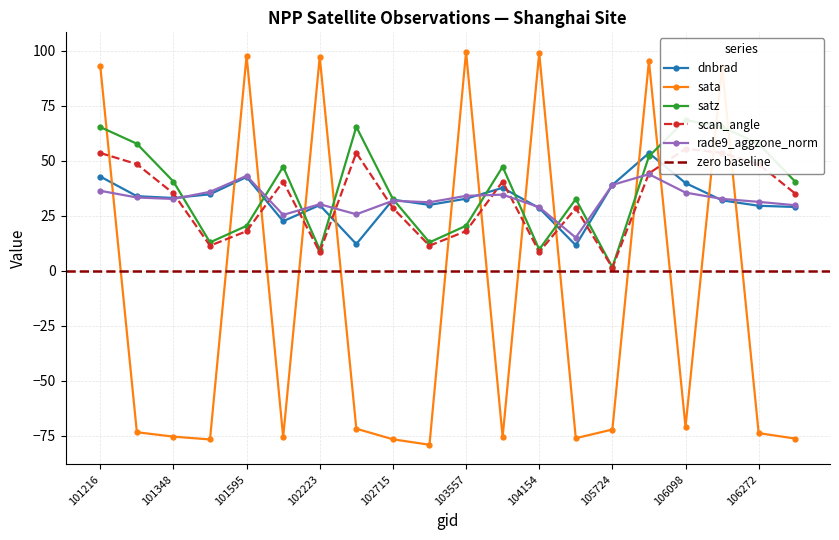

Reading left to right, list all the values displayed in this chart.

dnbrad: 101216=42.9	101225=34.0	101348=33.2	101473=34.9	101595=42.7	101976=22.6	102223=29.9	102473=12.2	102715=32.4	103440=30.0	103557=32.8	103919=37.8	104154=28.6	105551=11.7	105724=39.1	106085=53.6	106098=40.0	106260=32.1	106272=29.6	106453=29.1
sata: 101216=93.1	101225=-73.3	101348=-75.3	101473=-76.6	101595=97.8	101976=-75.5	102223=97.3	102473=-71.7	102715=-76.5	103440=-79.0	103557=99.5	103919=-75.5	104154=99.1	105551=-76.0	105724=-72.1	106085=95.4	106098=-70.9	106260=92.8	106272=-73.7	106453=-76.2
satz: 101216=65.4	101225=57.8	101348=40.7	101473=13.0	101595=20.5	101976=47.4	102223=9.7	102473=65.5	102715=32.7	103440=13.0	103557=20.6	103919=47.4	104154=9.8	105551=32.7	105724=1.7	106085=52.1	106098=68.6	106260=65.5	106272=57.8	106453=40.6
scan_angle: 101216=53.6	101225=48.6	101348=35.2	101473=11.5	101595=18.1	101976=40.7	102223=8.6	102473=53.7	102715=28.6	103440=11.5	103557=18.1	103919=40.7	104154=8.6	105551=28.6	105724=1.5	106085=44.3	106098=55.6	106260=53.7	106272=48.5	106453=35.2
rade9_aggzone_norm: 101216=36.4	101225=33.4	101348=32.7	101473=36.0	101595=43.2	101976=25.5	102223=30.3	102473=25.8	102715=31.9	103440=31.2	103557=34.1	103919=34.7	104154=29.0	105551=15.2	105724=39.1	106085=44.0	106098=35.6	106260=32.8	106272=31.4	106453=29.9